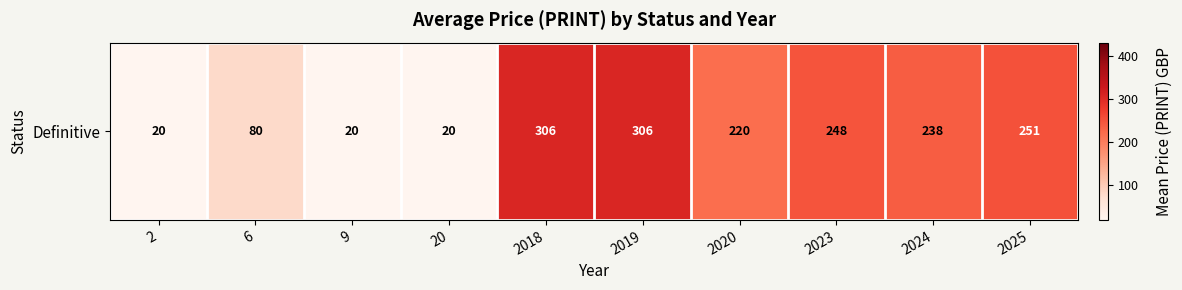

Rank the categories by value from highest to lowest.

2018, 2019, 2025, 2023, 2024, 2020, 6, 2, 9, 20